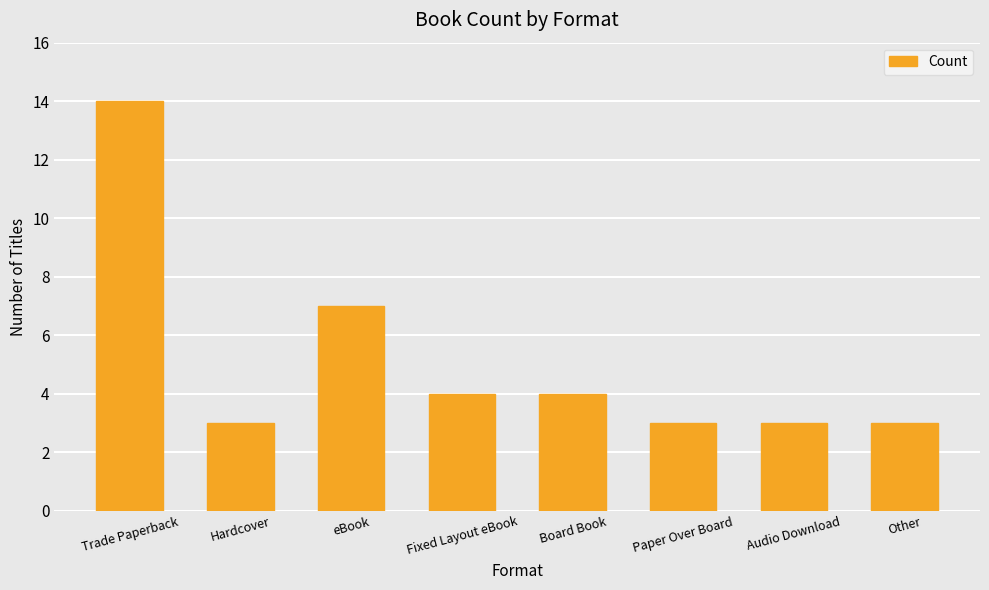

What is the average value?

5